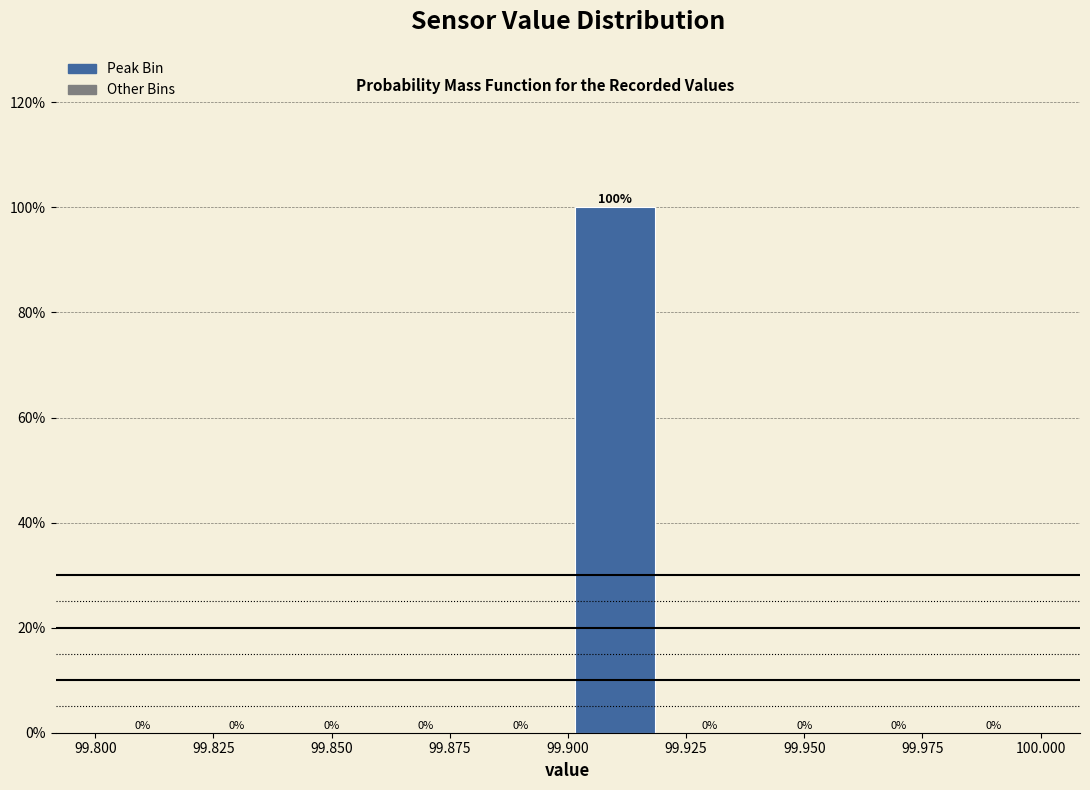

Reading left to right, list every bar in this chart as the range it spans on the x-axis followed by its height.

99.80 to 99.82: 0
99.82 to 99.84: 0
99.84 to 99.86: 0
99.86 to 99.88: 0
99.88 to 99.90: 0
99.90 to 99.92: 100
99.92 to 99.94: 0
99.94 to 99.96: 0
99.96 to 99.98: 0
99.98 to 100.00: 0